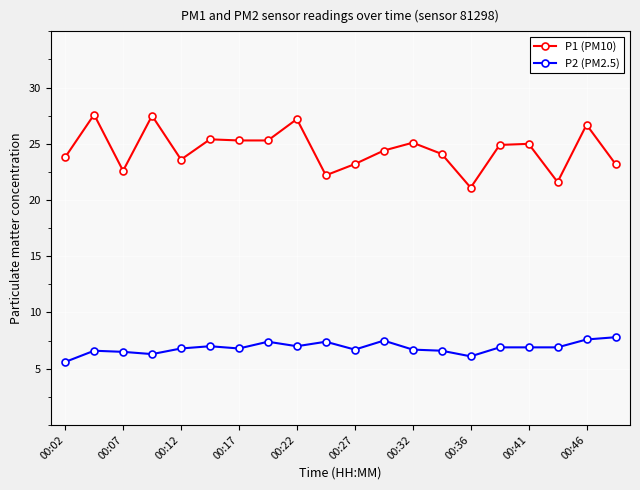

At how many categories does at least one series exceed 13?

20